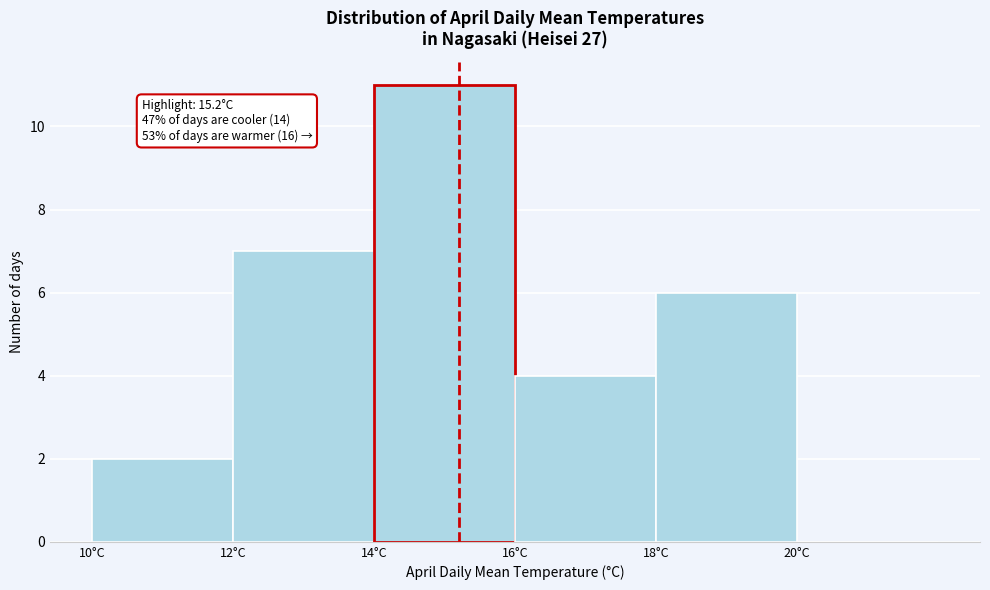

Over which range of the x-axis is the bar tallest?

14 to 16